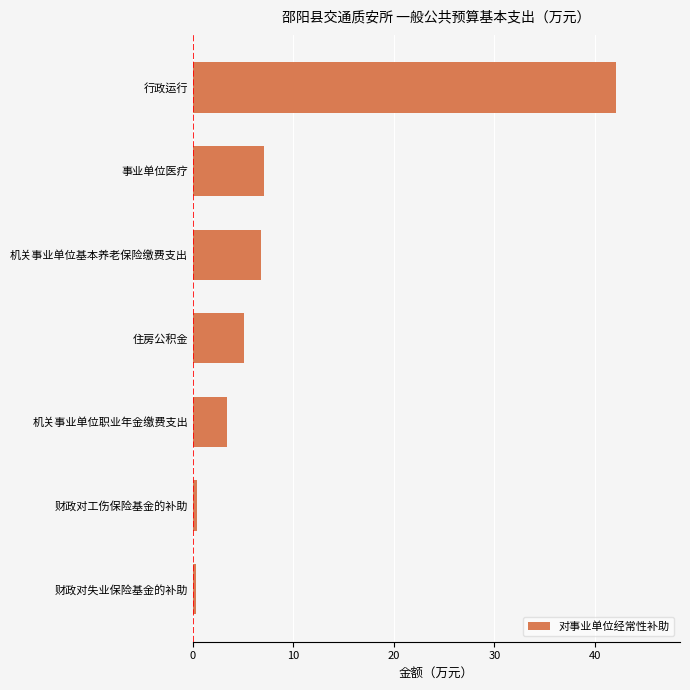

What is the approximate value at 住房公积金?

5.1